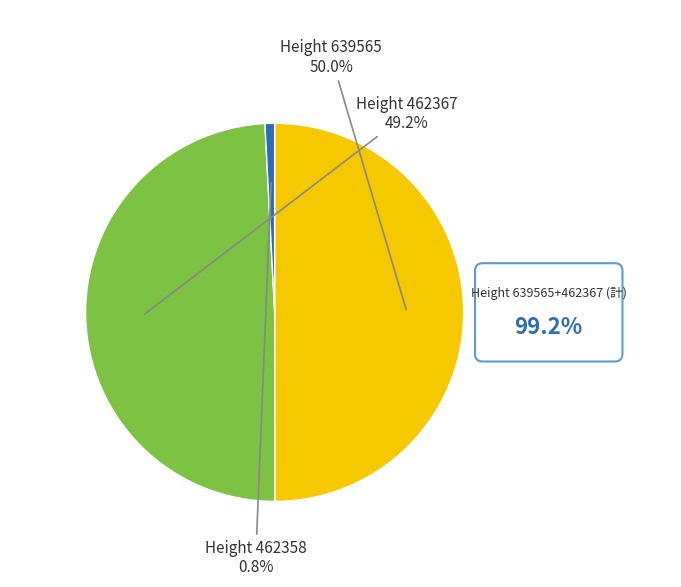

What is the largest slice in the pie chart?

Height 639565